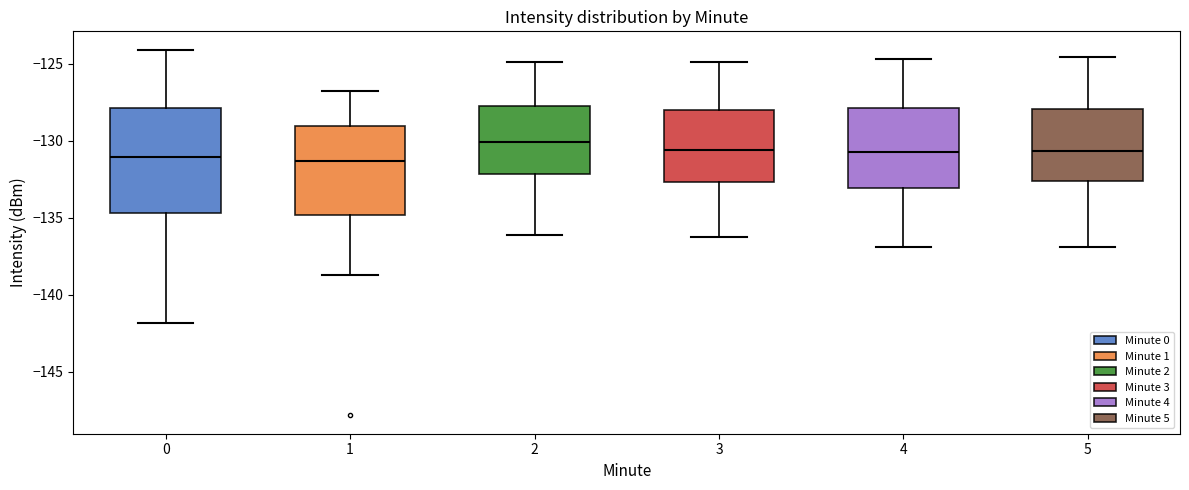

Where does the lower whisker of the box at x = 5 end on the y-axis? The values are not printed on the chart, so give them approximately, as read against the axis.

-137.0